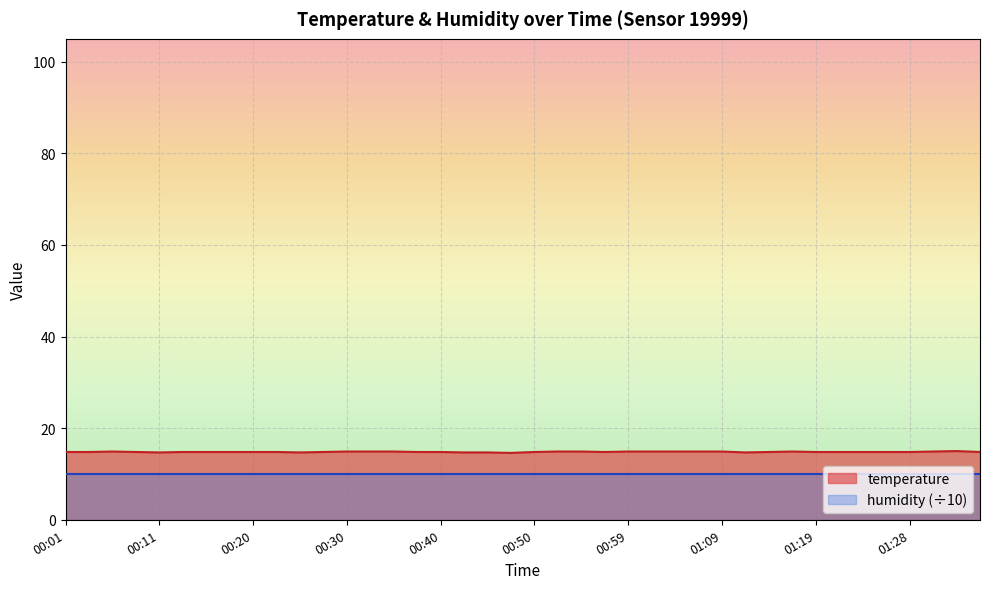

What is the sum of the values at 00:01 and 00:20?

29.6